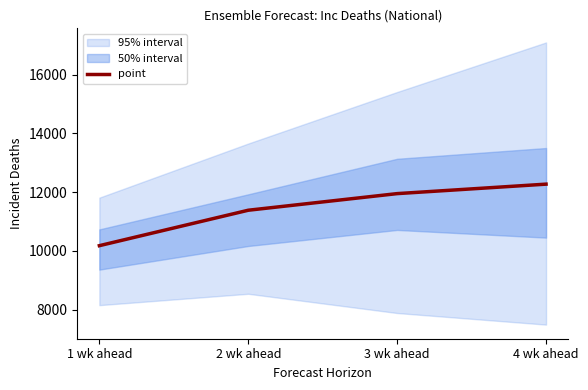

What value does the data have at 3 wk ahead, to the nearest 50?

11950